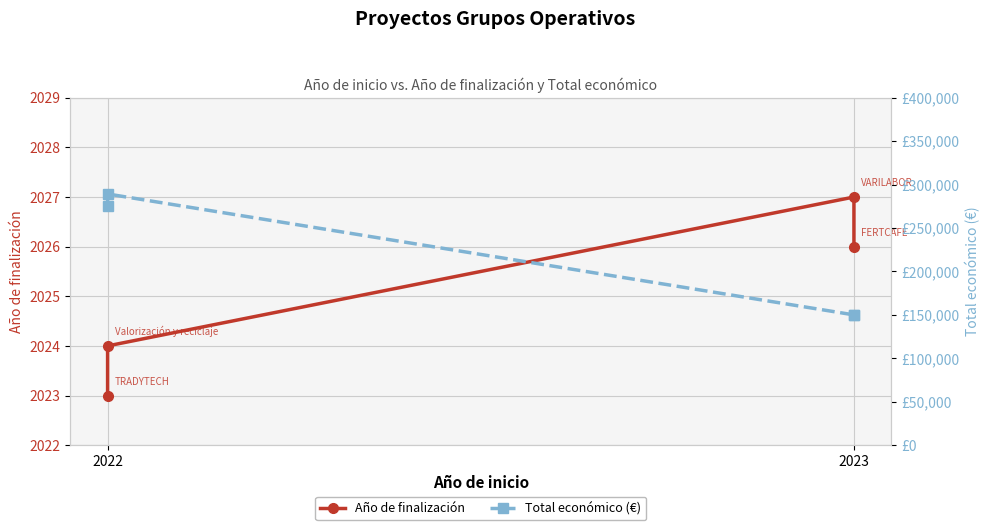

Read the Año de finalización value at 2022.

2023